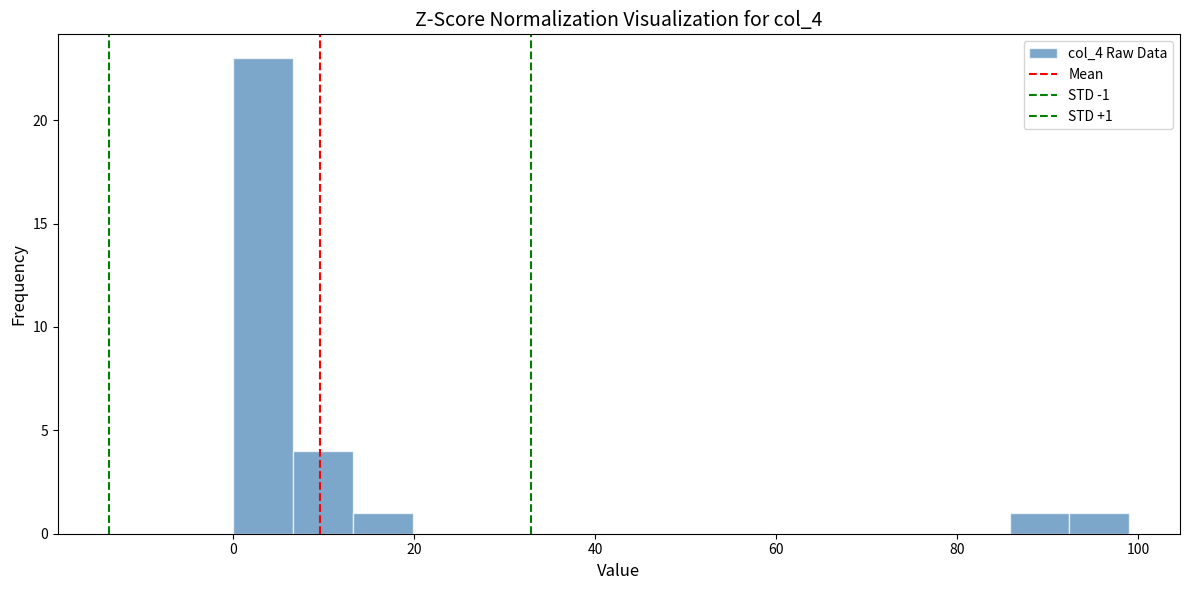

Around what value on the x-axis is the tallest bar? Give the approximate position of its centre, as read against the axis.

4